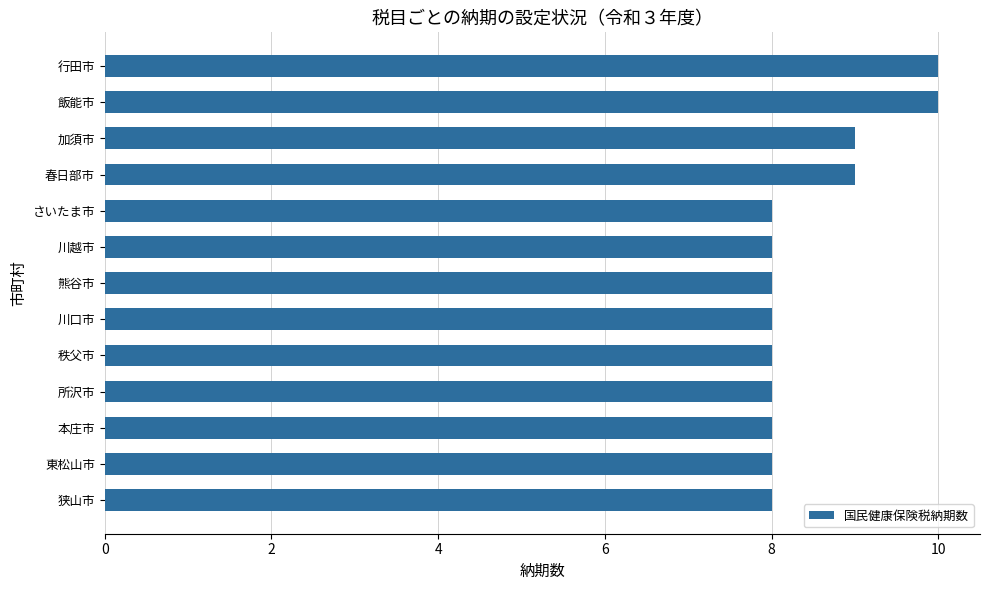

How many data points does each series have?

13